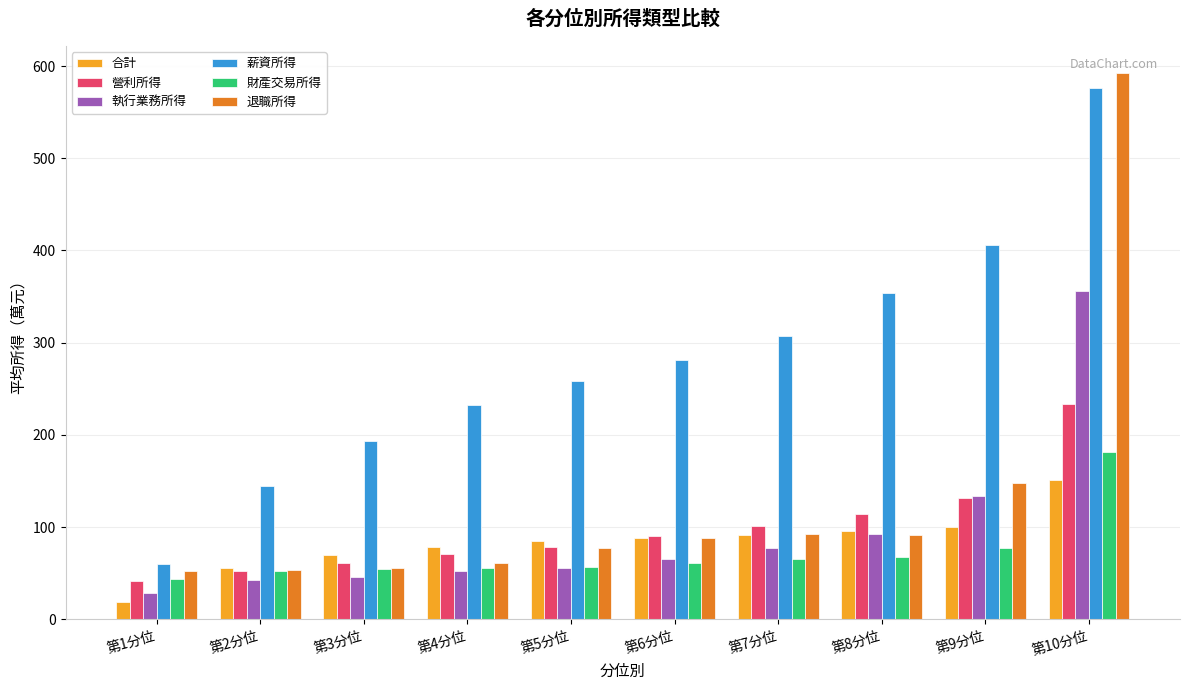

What is the label of the 10th bar from the left?

第10分位